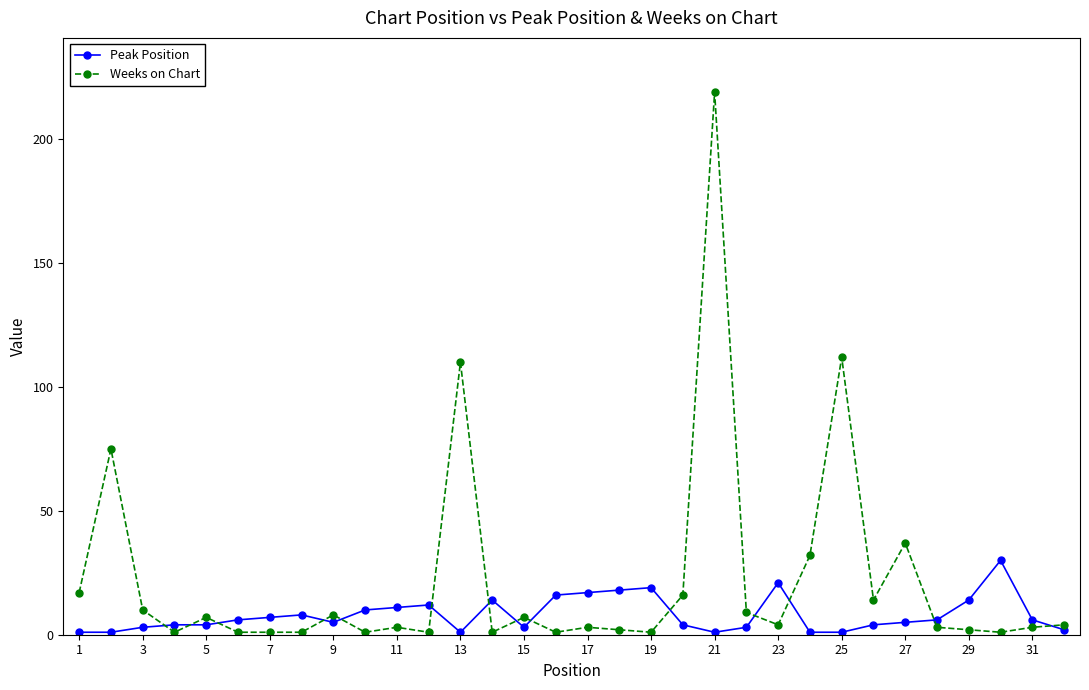

Does the chart have visible grid lines?

No